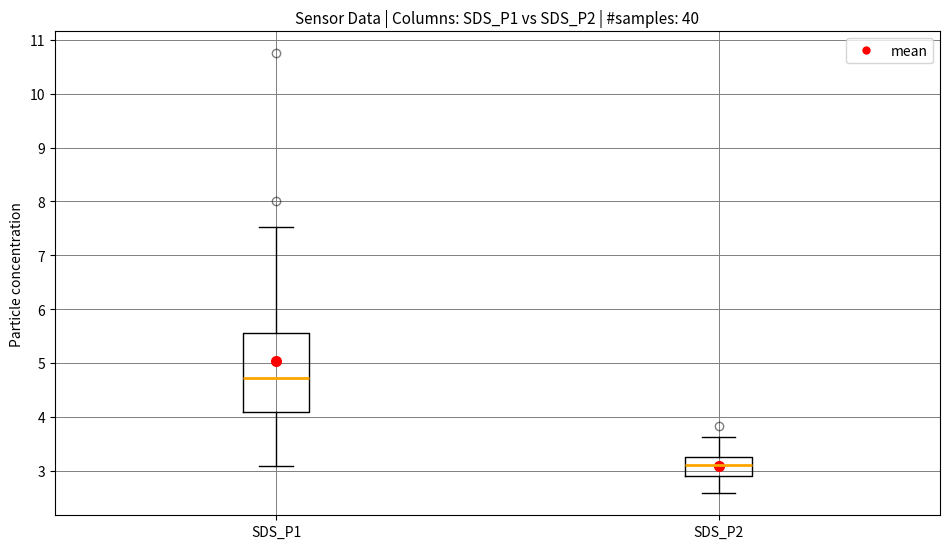

Reading left to right, read every box against the y-axis: the position of its median line, the range the box covers, and the ends of its whiskers. The values are not printed on the chart, so give them approximately, as read against the axis.

SDS_P1: median 4.7, box 4.1 to 5.6, whiskers 3.1 to 7.5
SDS_P2: median 3.1, box 2.9 to 3.3, whiskers 2.6 to 3.6